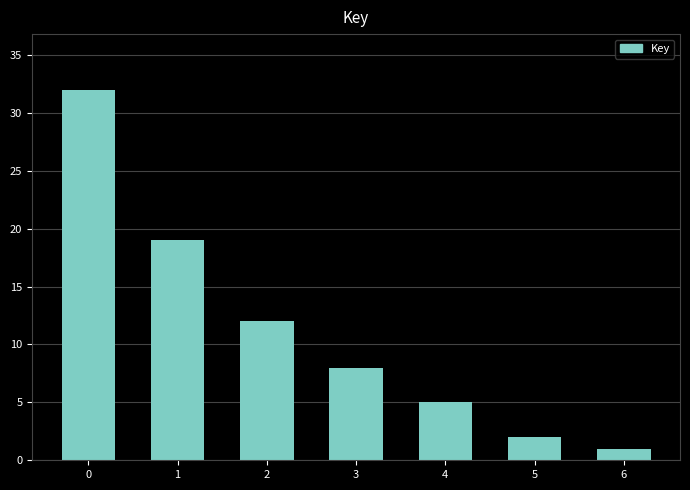

What is the sum of the values at 5 and 4?

7